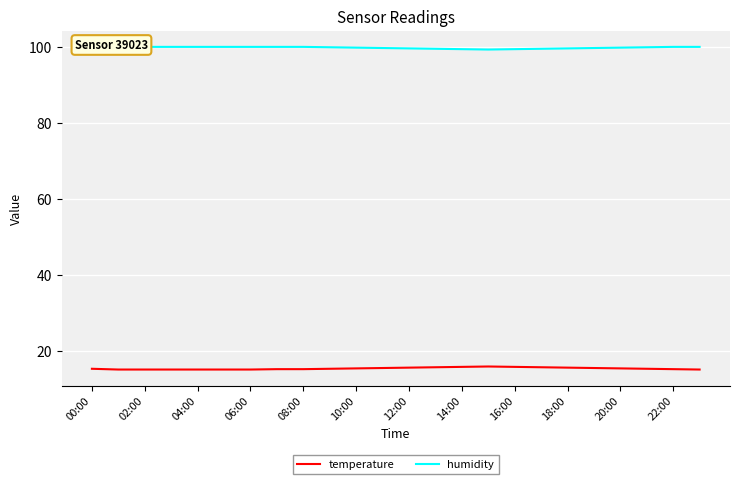

What is the minimum value for temperature?

15.0